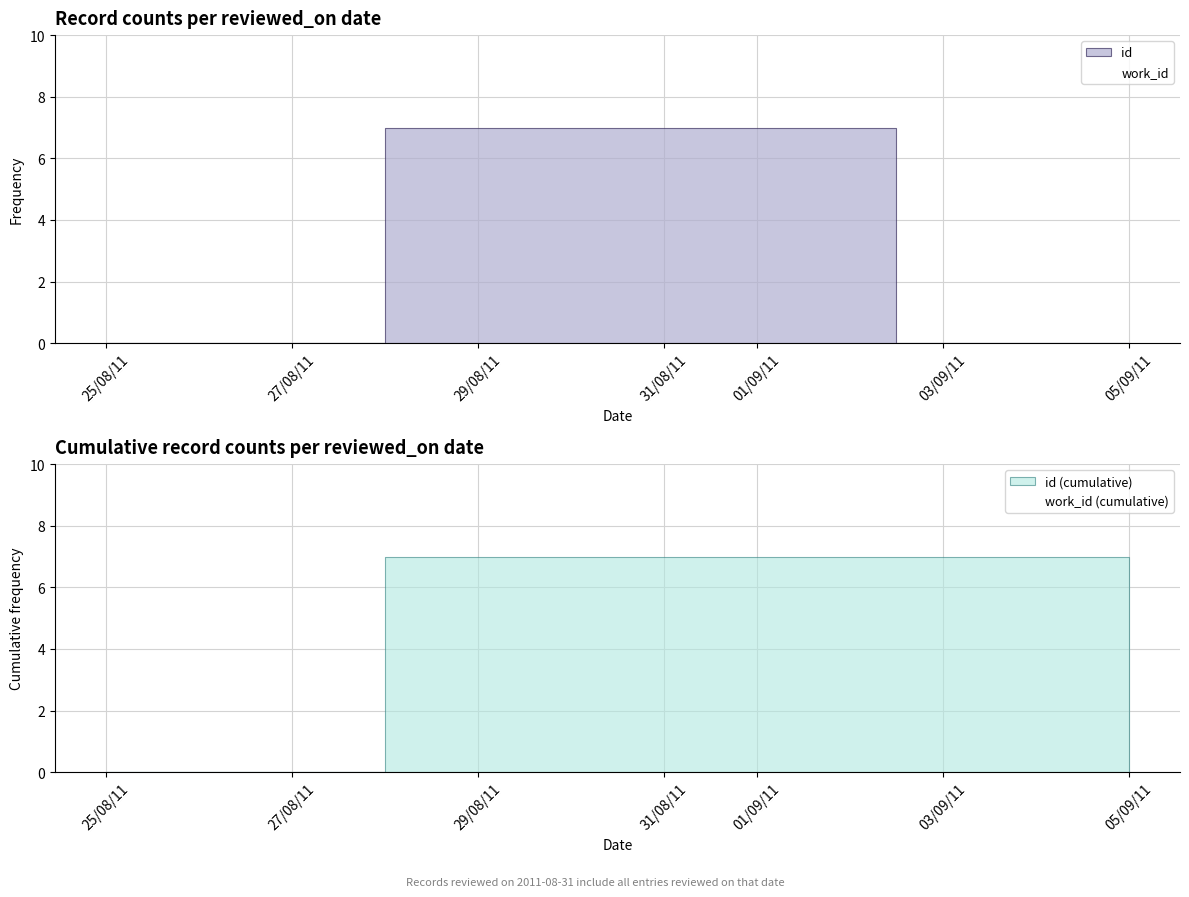

True or false: work_id and id intersect in this chart.

False